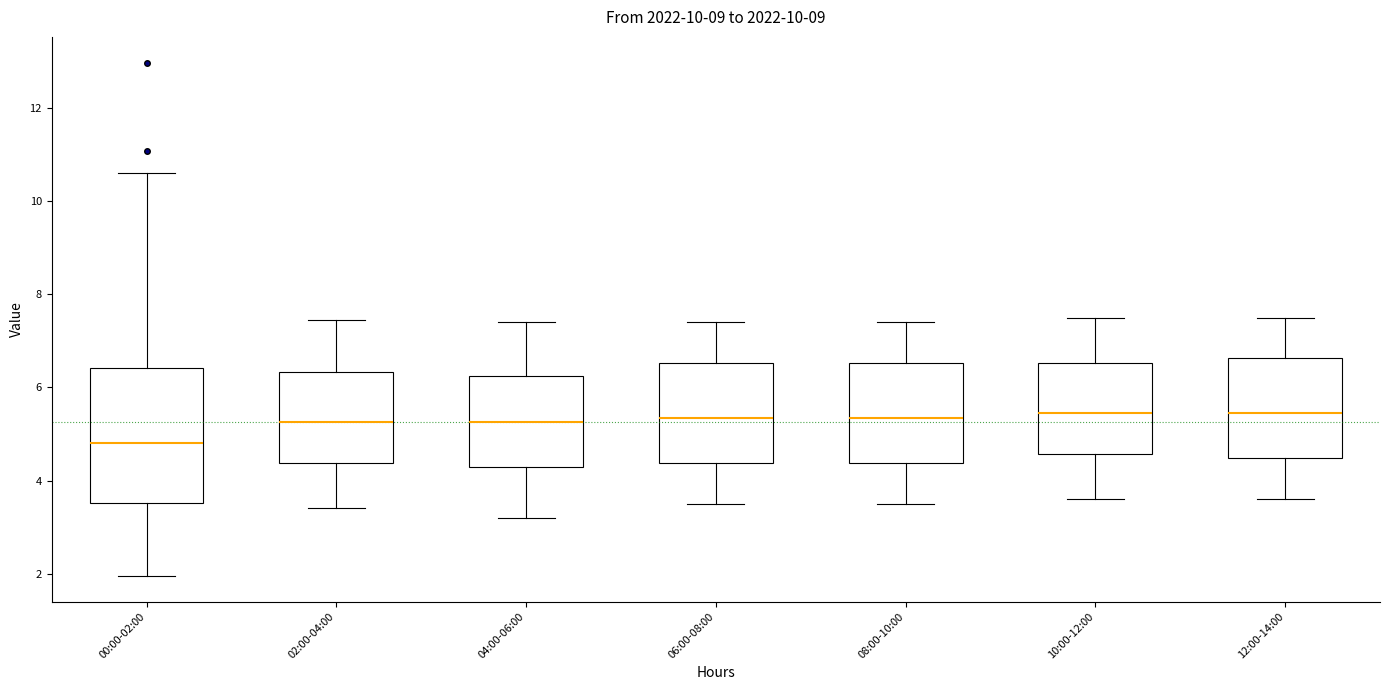

Reading left to right, transcribe this box plot: for each box, give where its median line is, the range the box spans, and where its two whiskers end, as read against the y-axis. The values are not printed on the chart, so give them approximately, as read against the axis.

00:00-02:00: median 4.8, box 3.6 to 6.4, whiskers 2.0 to 10.6
02:00-04:00: median 5.2, box 4.4 to 6.4, whiskers 3.4 to 7.4
04:00-06:00: median 5.2, box 4.4 to 6.2, whiskers 3.2 to 7.4
06:00-08:00: median 5.4, box 4.4 to 6.6, whiskers 3.6 to 7.4
08:00-10:00: median 5.4, box 4.4 to 6.6, whiskers 3.6 to 7.4
10:00-12:00: median 5.4, box 4.6 to 6.6, whiskers 3.6 to 7.6
12:00-14:00: median 5.4, box 4.4 to 6.6, whiskers 3.6 to 7.6